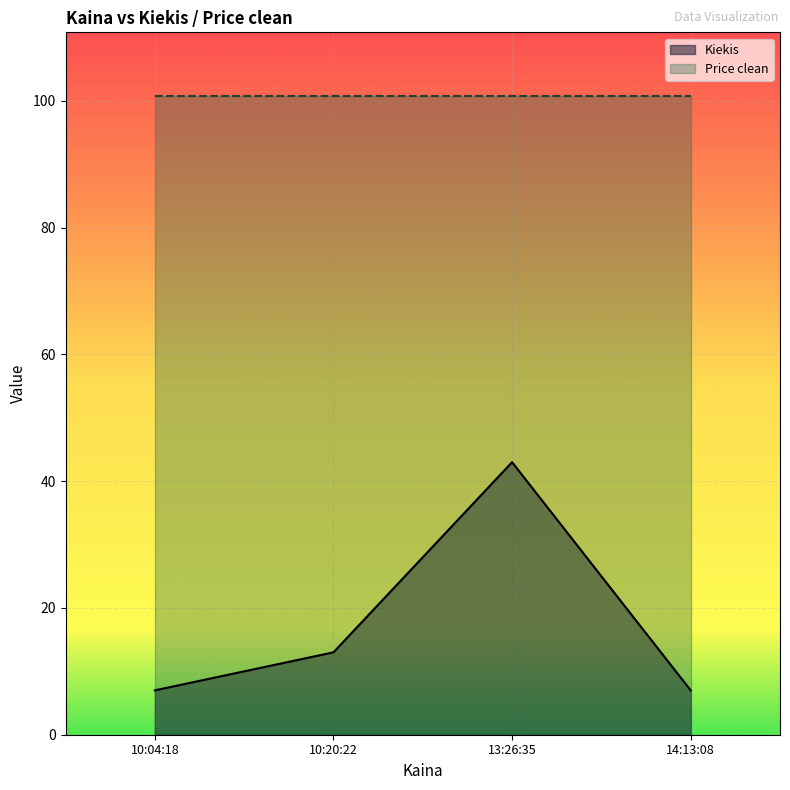

What is the value of the 1st point from the left?

7